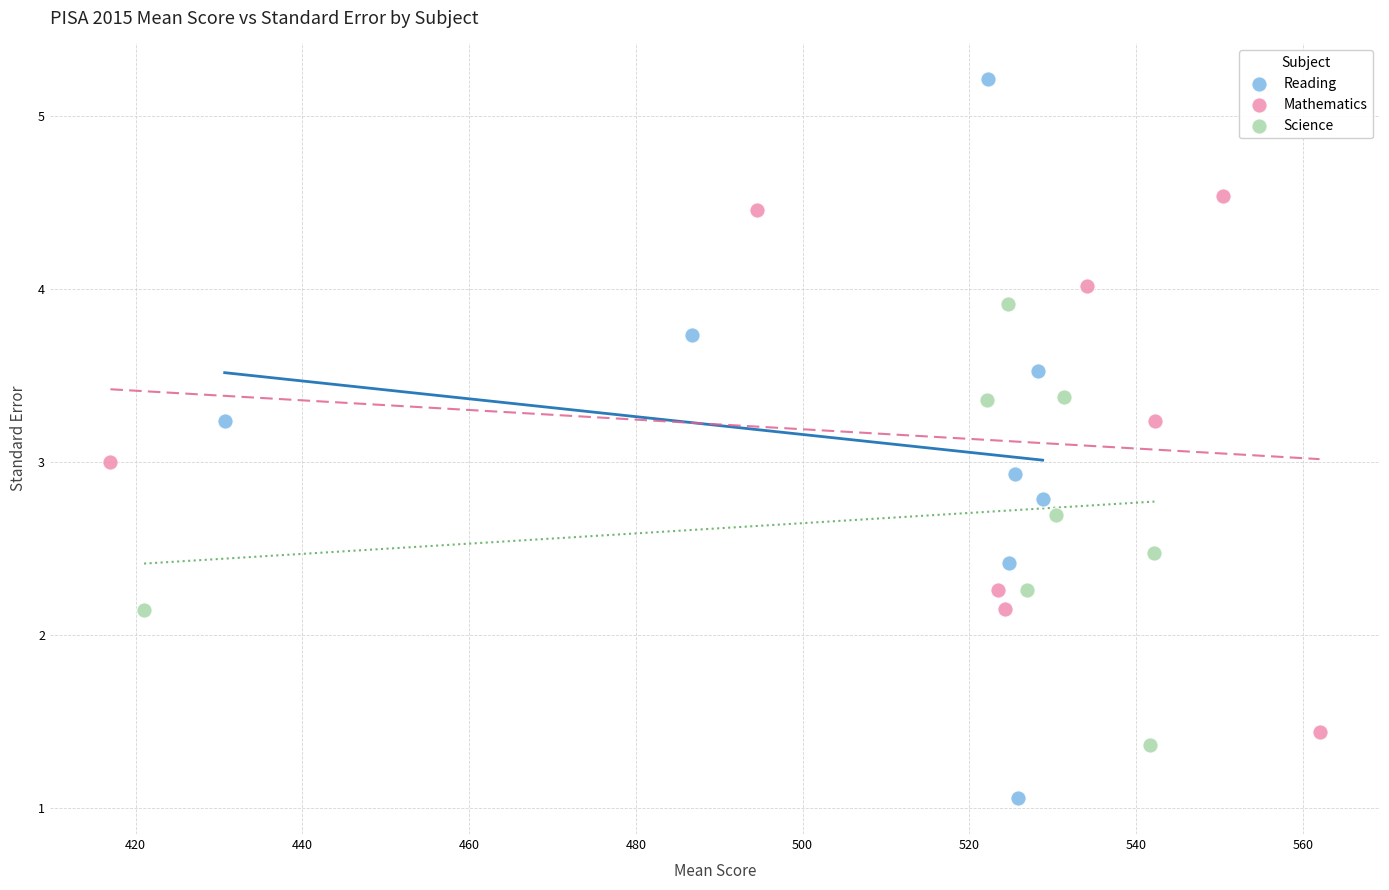

Which series reaches the minimum Y coordinate?

Reading